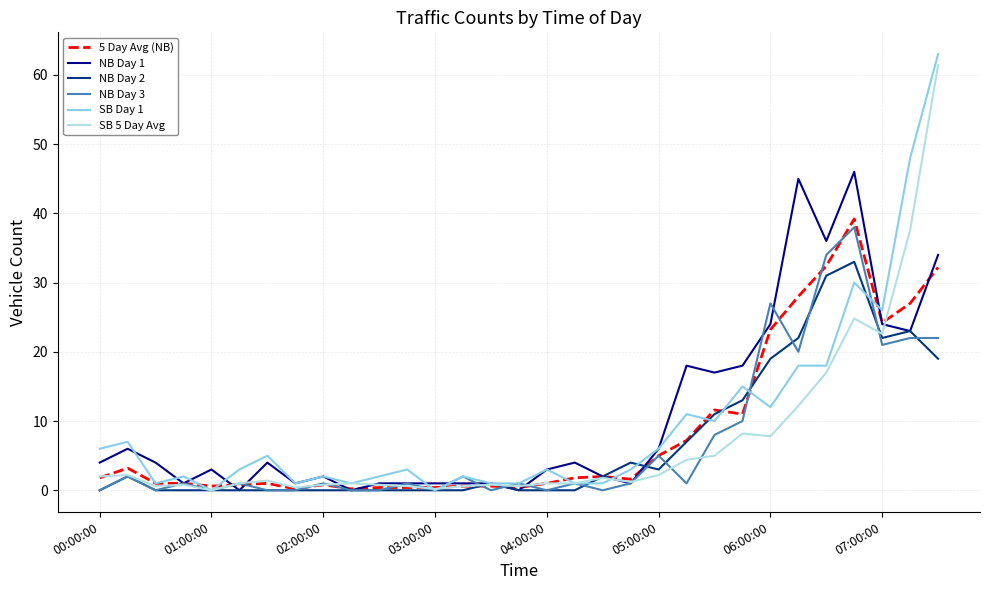

How many categories are shown in the chart?

31